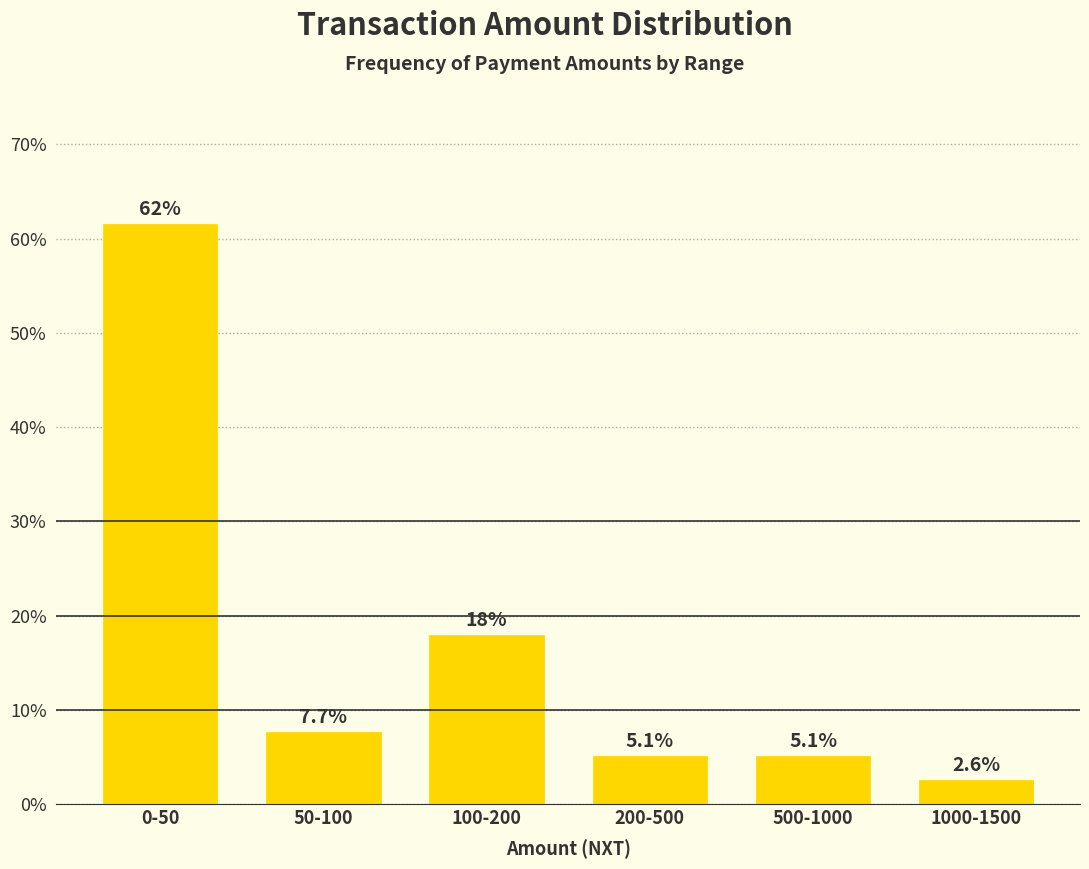

Reading left to right, what are all the values shown in this chart?

61.5	7.7	17.9	5.1	5.1	2.6